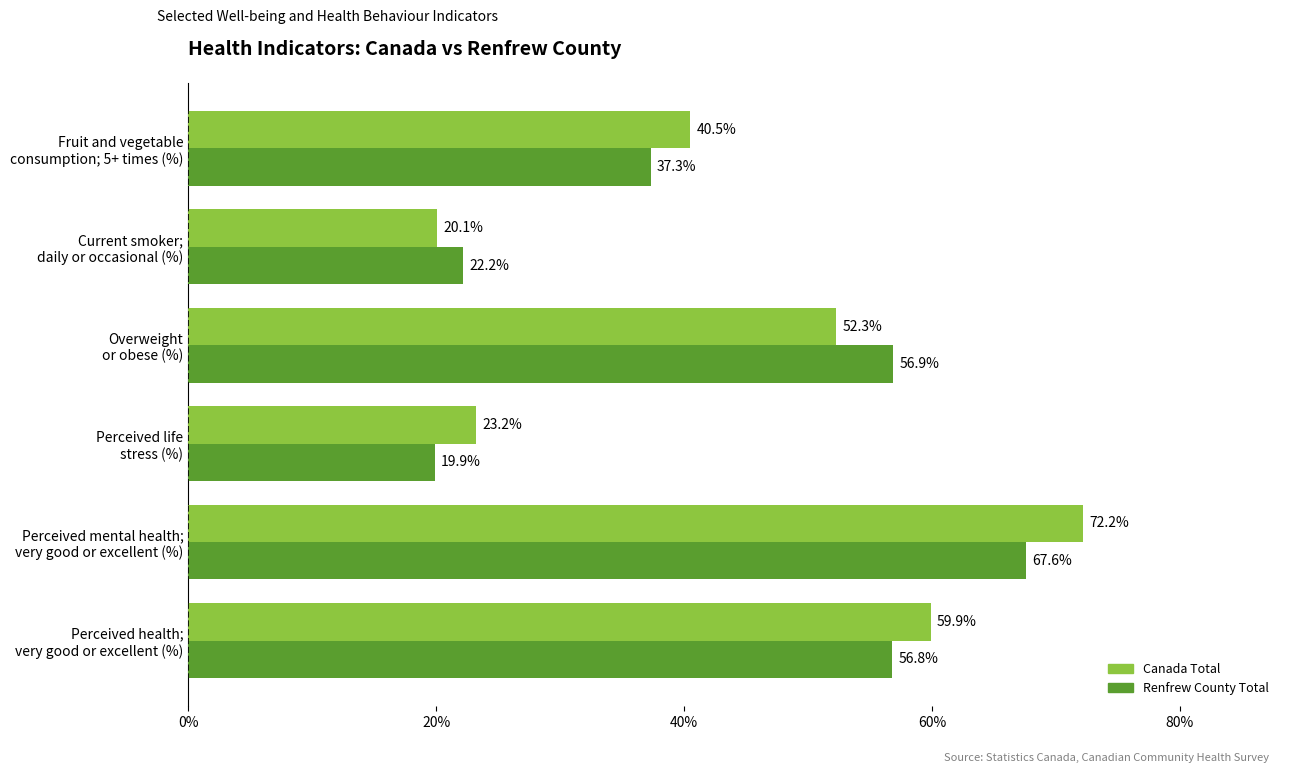

At how many categories does at least one series exceed 55?

3